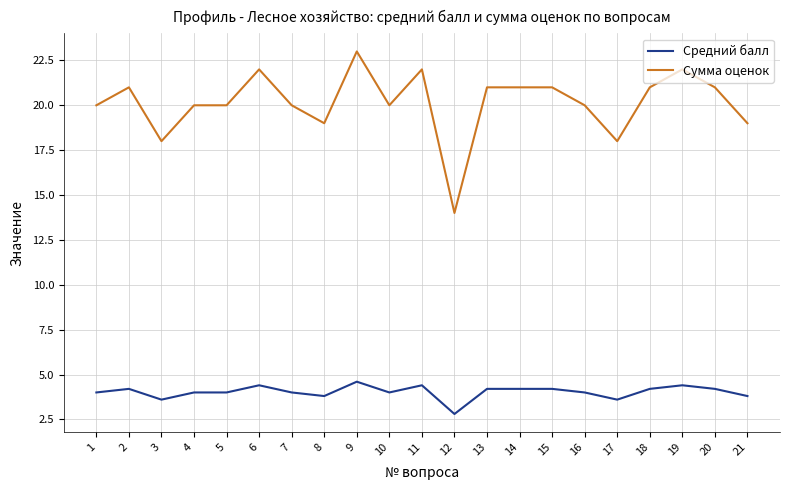

Which series changed the most between 5 and 12?

Сумма оценок